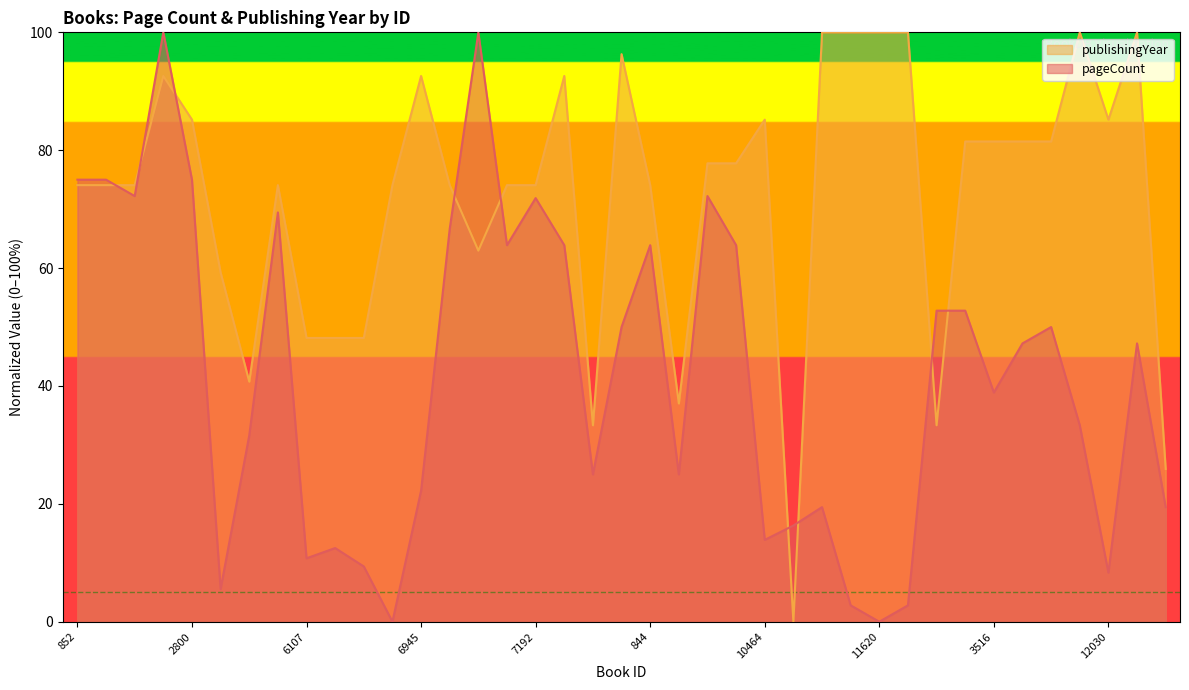

What is the difference between the maximum and second lowest values in the publishingYear series?

74.1